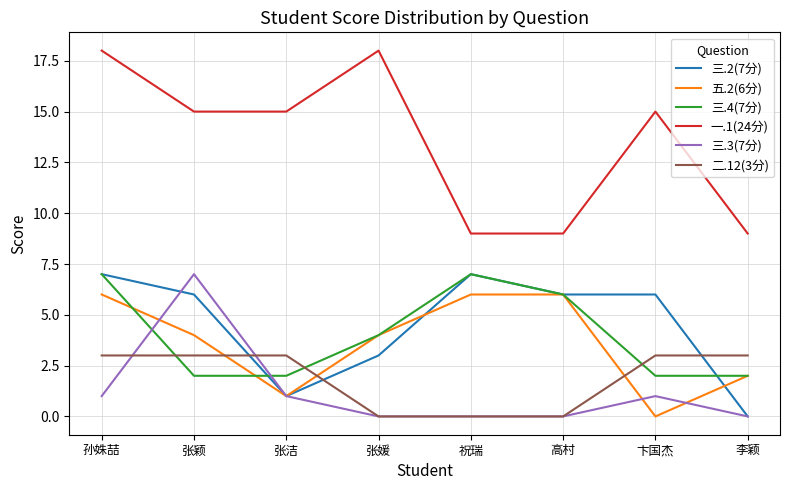

In 三.4(7分), how many points are higher than both neighbors (excluding endpoints)?

1